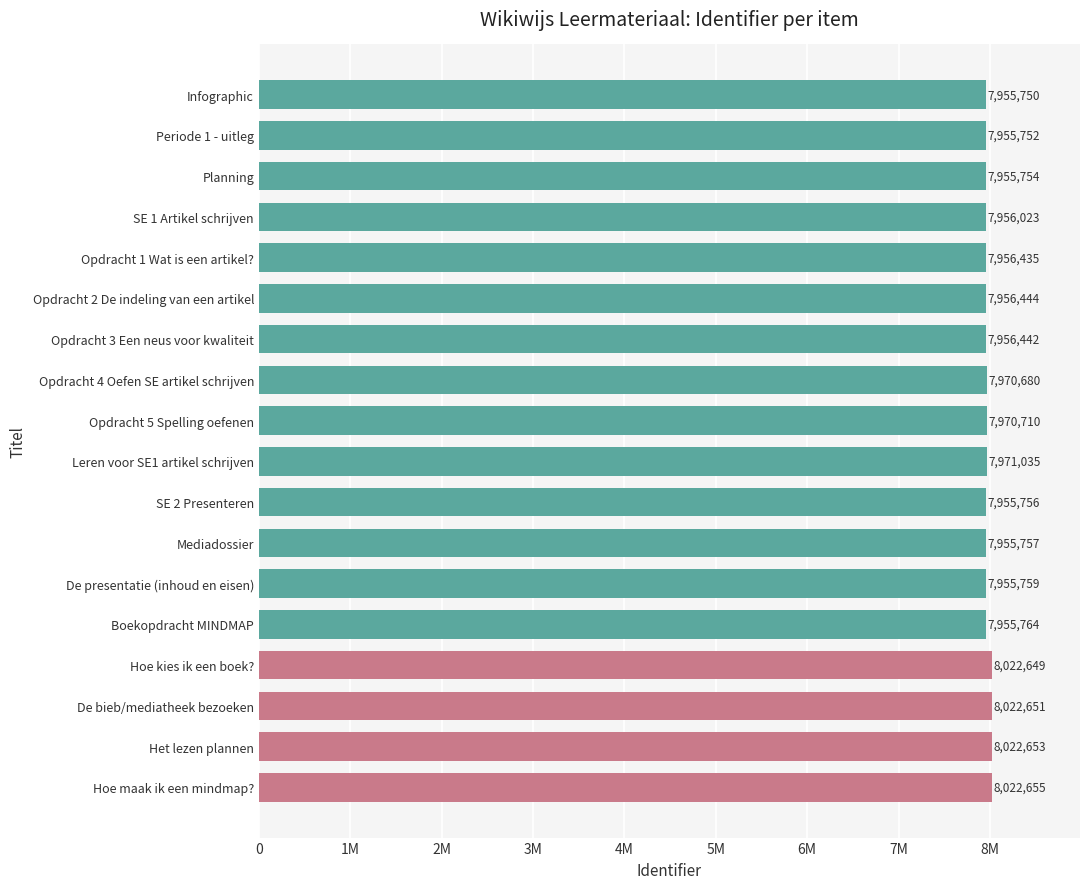

Where is the data nearest to the value 7989202?

Leren voor SE1 artikel schrijven